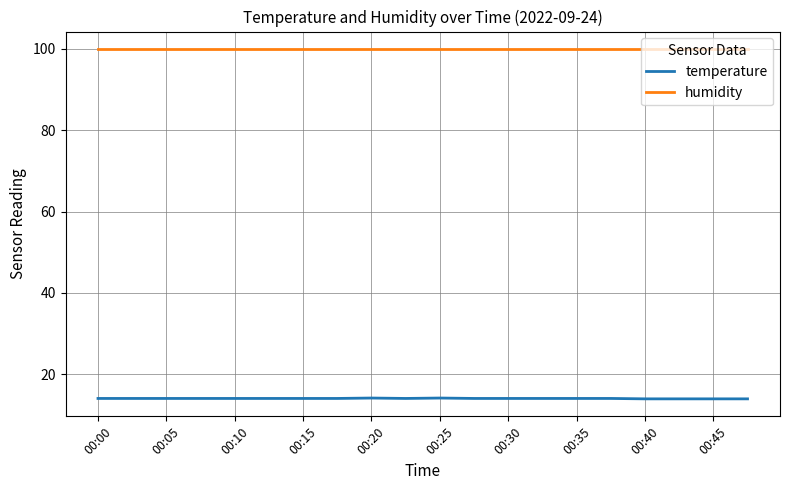

Which series has the largest total across all categories?

humidity